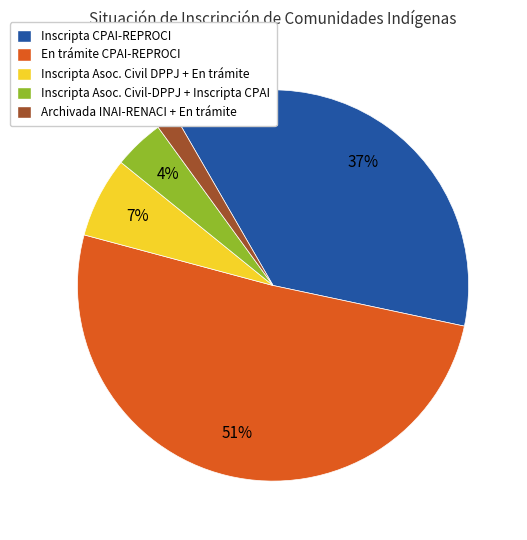

Does any single category account for the majority?

Yes